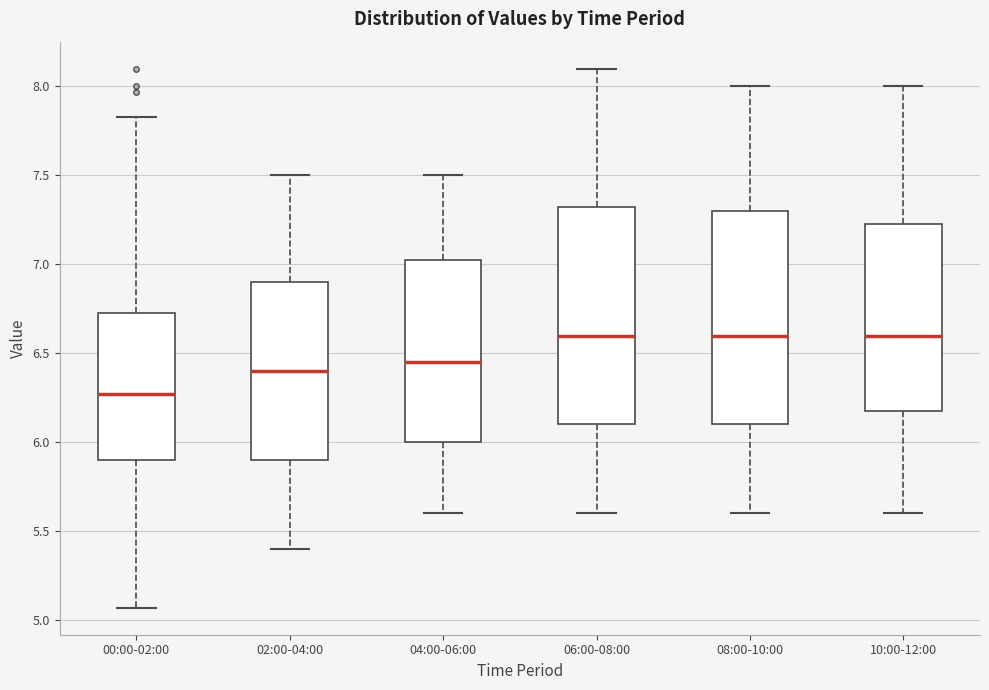

Reading left to right, transcribe this box plot: for each box, give where its median line is, the range the box spans, and where its two whiskers end, as read against the y-axis. The values are not printed on the chart, so give them approximately, as read against the axis.

00:00-02:00: median 6.25, box 5.90 to 6.75, whiskers 5.05 to 7.85
02:00-04:00: median 6.40, box 5.90 to 6.90, whiskers 5.40 to 7.50
04:00-06:00: median 6.45, box 6.00 to 7.05, whiskers 5.60 to 7.50
06:00-08:00: median 6.60, box 6.10 to 7.35, whiskers 5.60 to 8.10
08:00-10:00: median 6.60, box 6.10 to 7.30, whiskers 5.60 to 8.00
10:00-12:00: median 6.60, box 6.20 to 7.25, whiskers 5.60 to 8.00